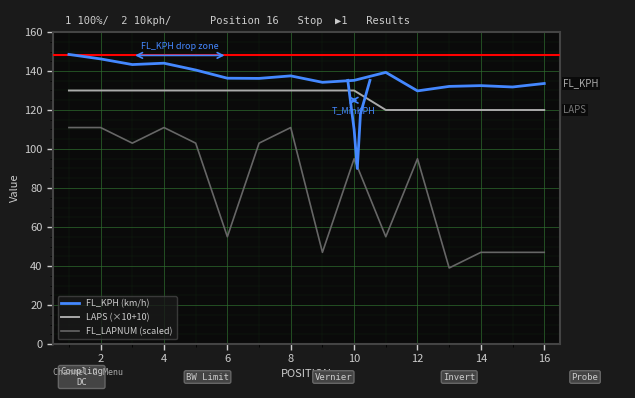

At 12, list the series in order from smallest to largest.

FL_LAPNUM (scaled), LAPS (×10+10), FL_KPH (km/h)